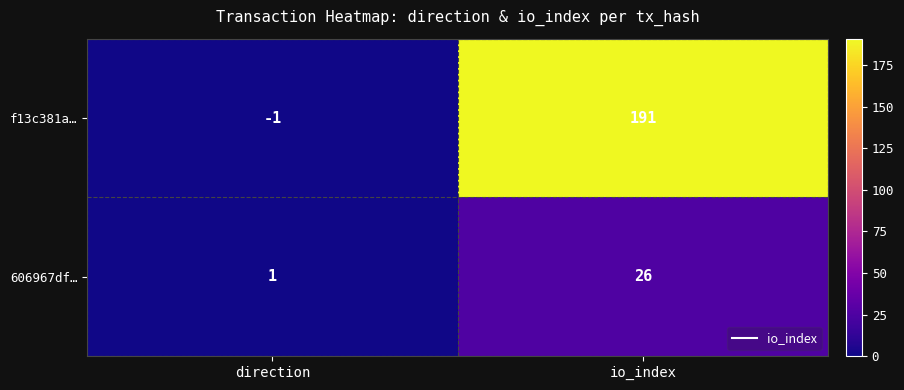

What is the average value of the 606967df… series?

14